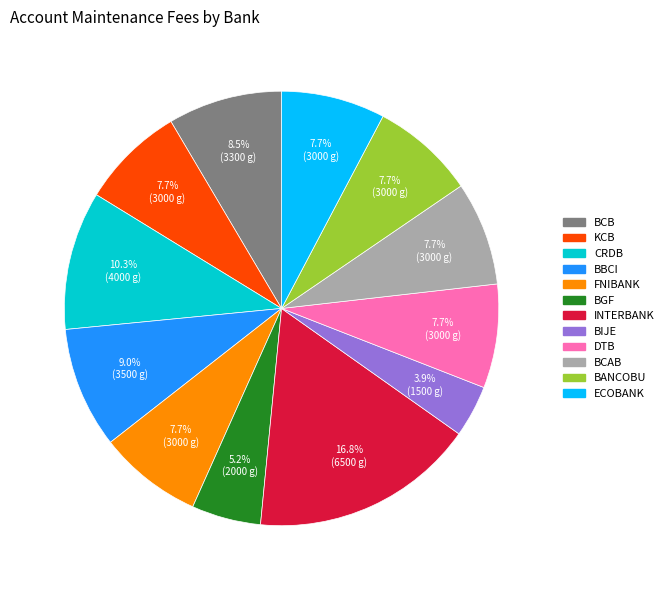

Which slice is the smallest?

BIJE